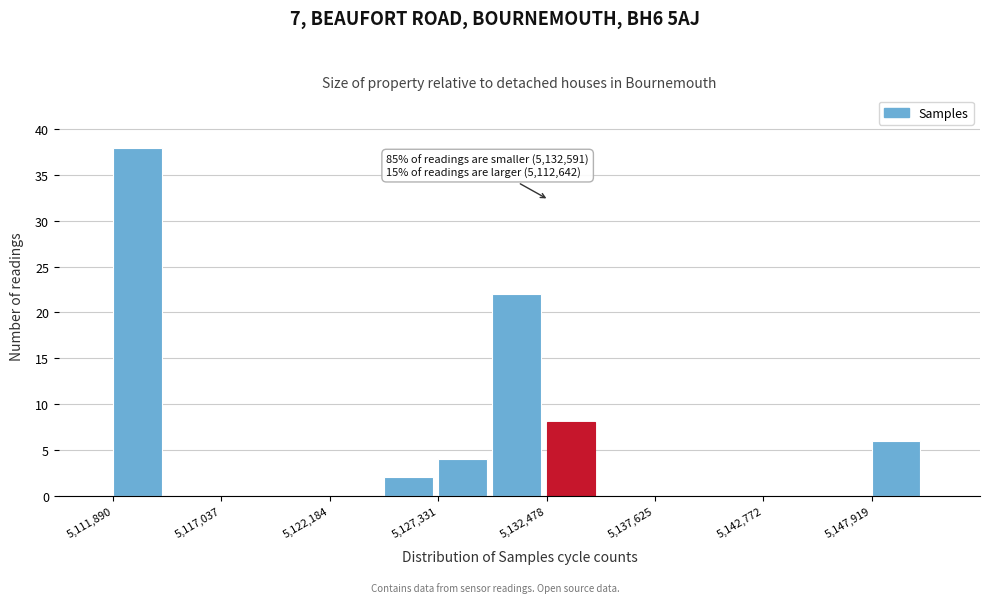

Around what value on the x-axis is the tallest bar? Give the approximate position of its centre, as read against the axis.

5113000